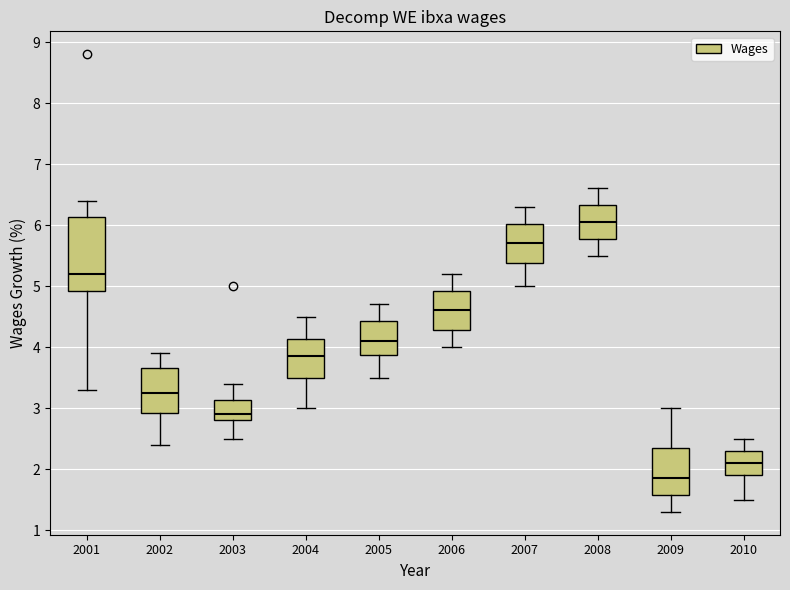

Comparing the boxes themselves (not the whiskers), which one is the tallest?

2001